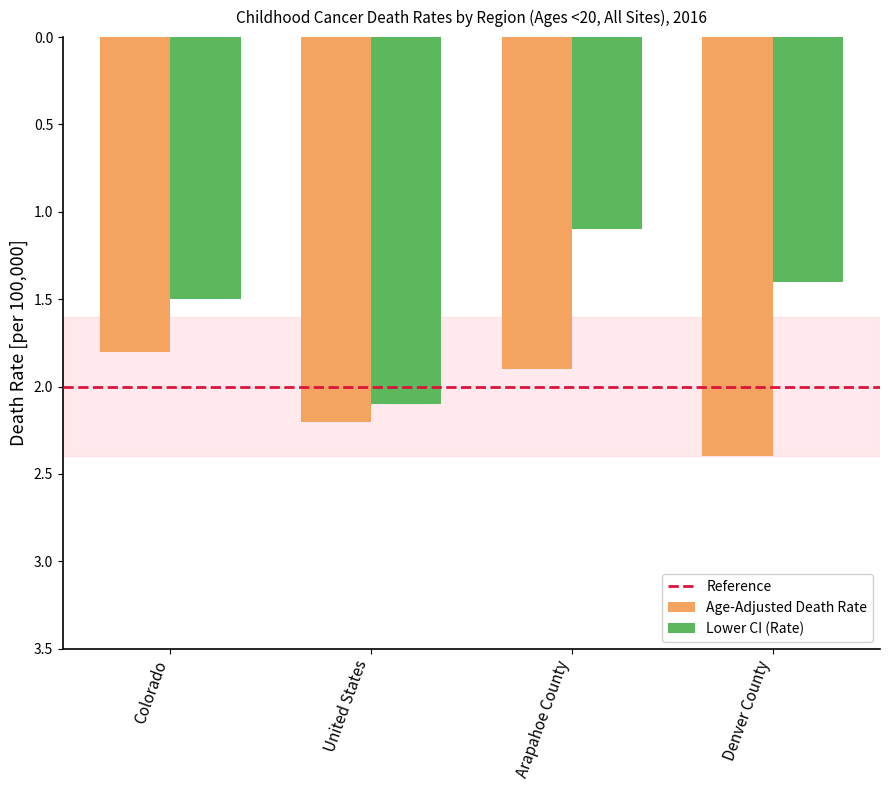

Are the bars grouped side by side (vs. stacked)?

Yes